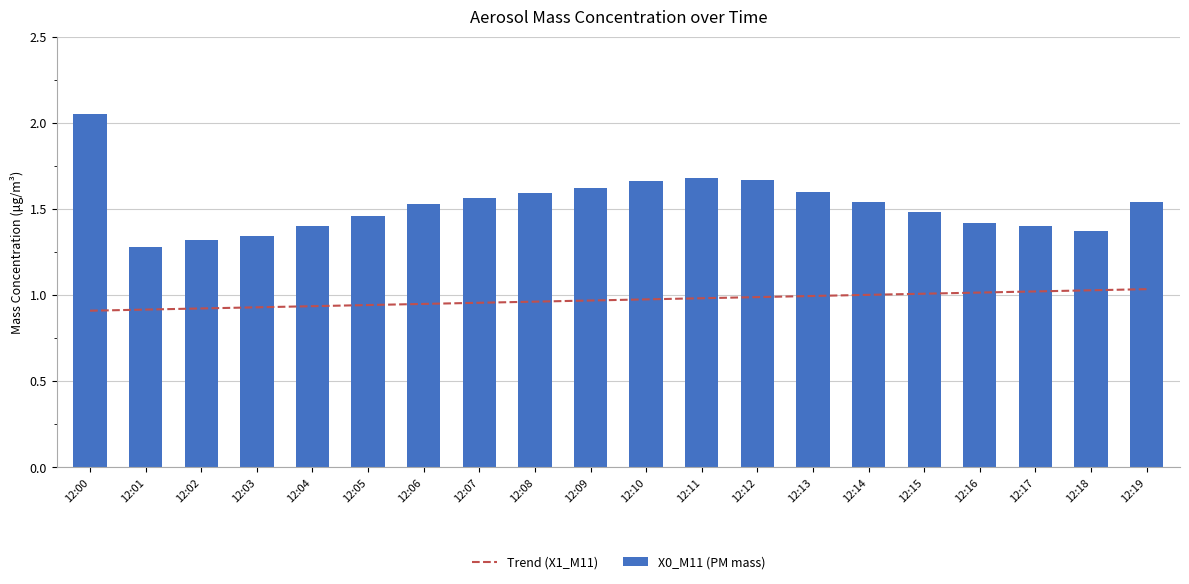

What is the difference between the second highest and minimum values in the Trend (X1_M11) series?

0.1